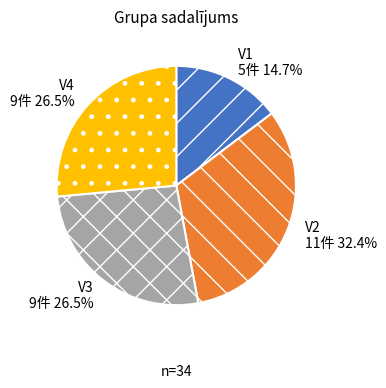

Approximately how many times larger is the value at V1 compared to V2?

0.5